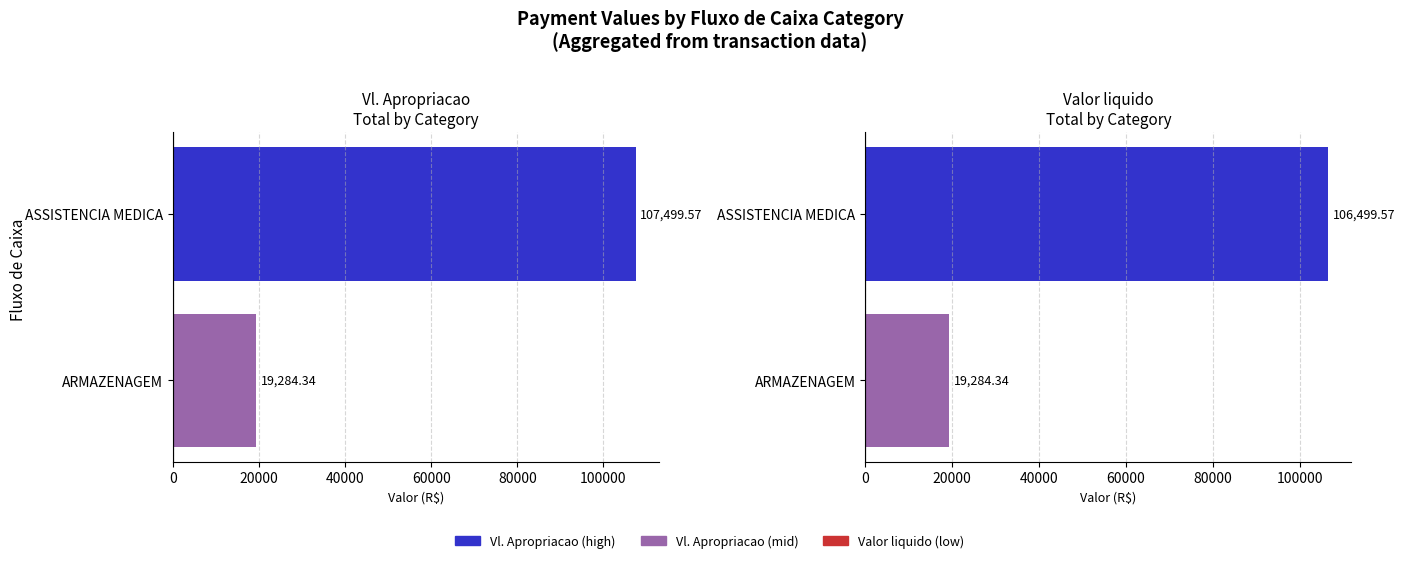

The value of Vl. Apropriacao at ARMAZENAGEM is 19284.3. True or false?

True